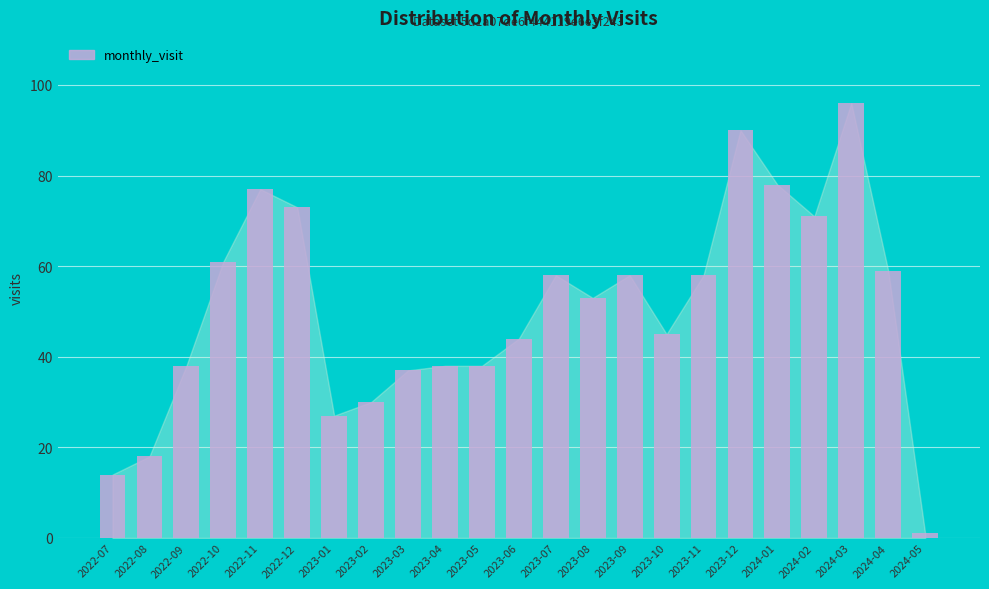

Where does the data first go above 53?

2022-10